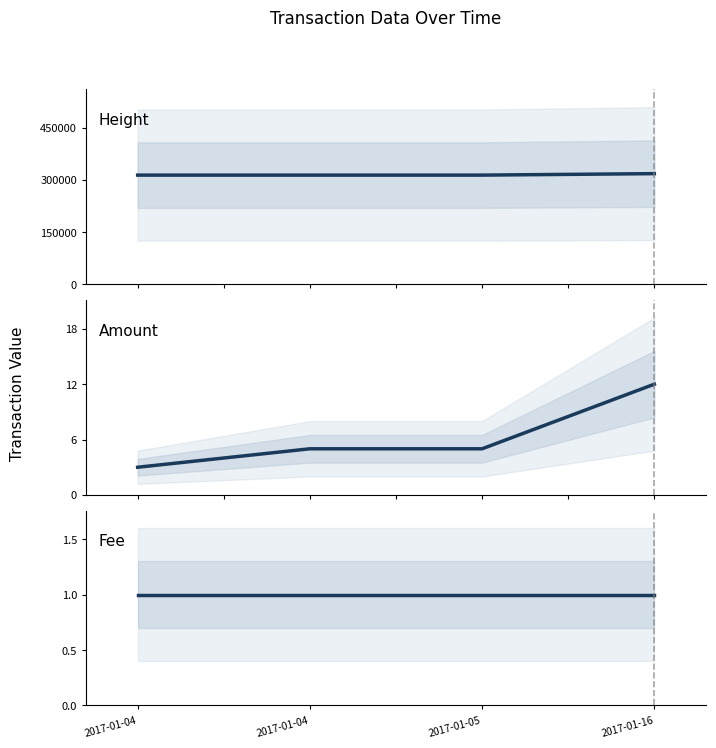

What is the sum of all Height values?

1258475